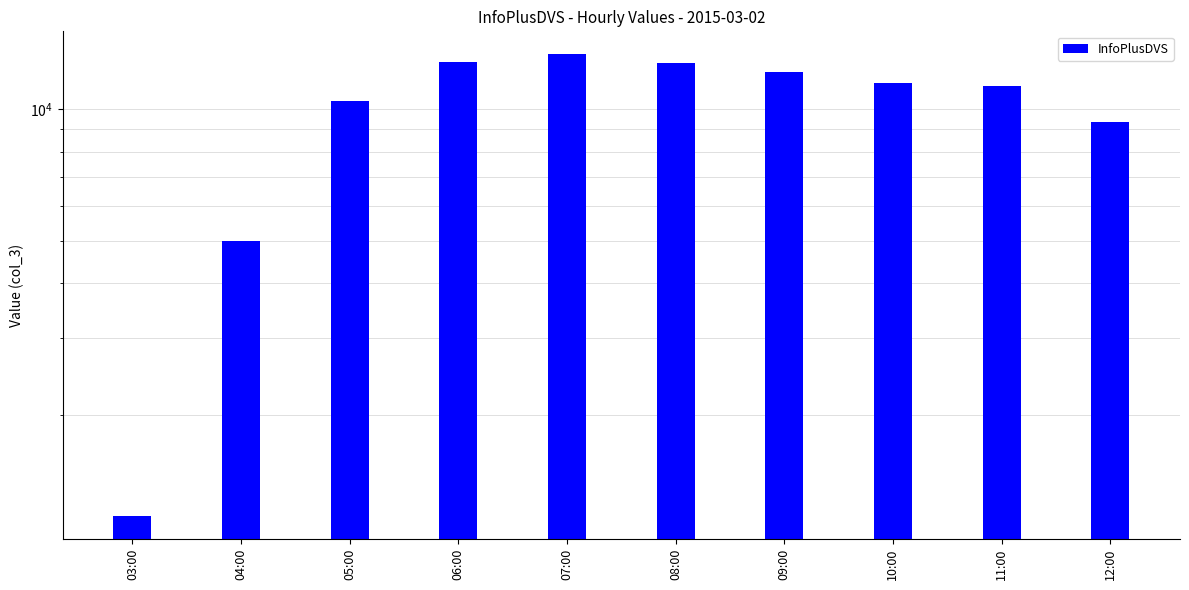

List the labels in order of value, smallest first.

03:00, 04:00, 12:00, 05:00, 11:00, 10:00, 09:00, 08:00, 06:00, 07:00